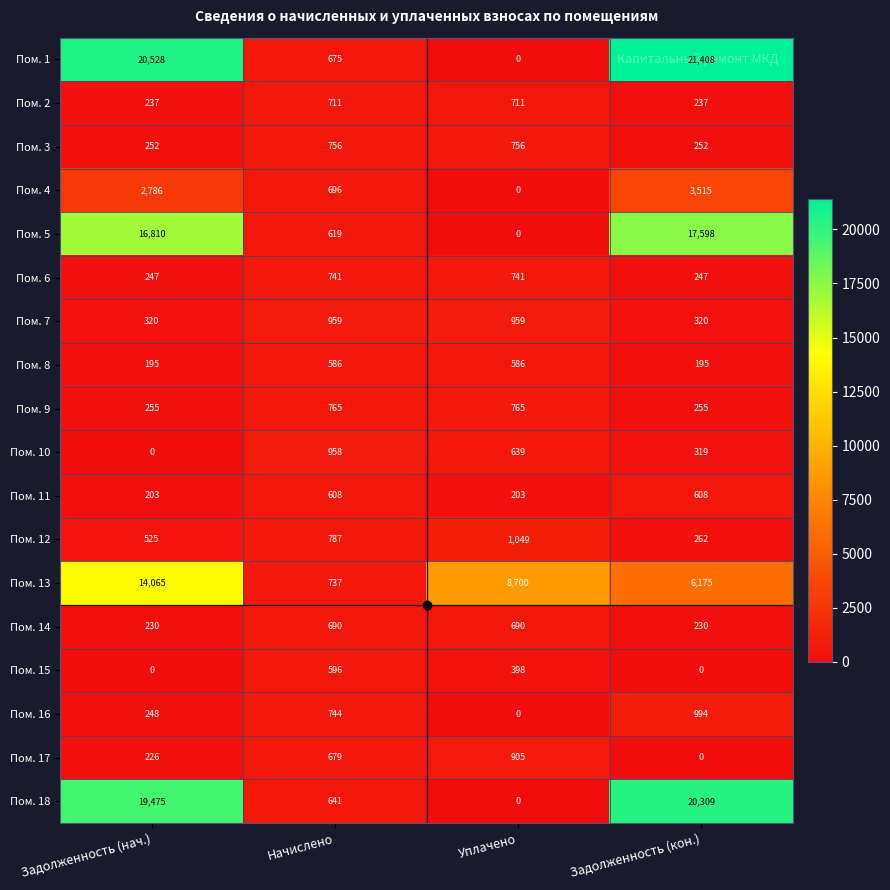

The value of Пом. 14 at Начислено is 925. True or false?

False